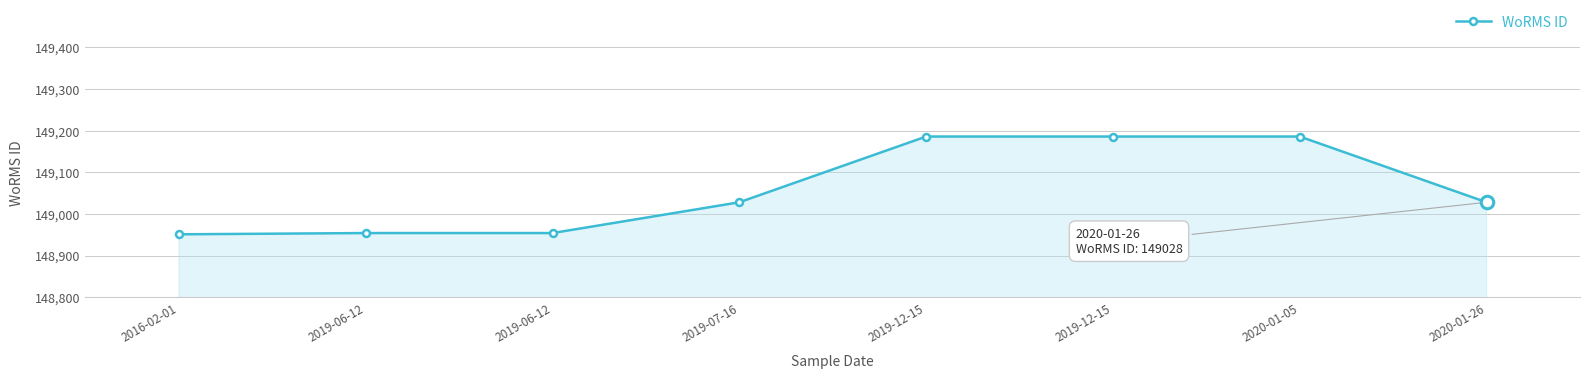

Reading right to left, list all the values displayed in this chart.

2020-01-26=149028	2020-01-05=149186	2019-12-15=149186	2019-12-15=149186	2019-07-16=149028	2019-06-12=148954	2019-06-12=148954	2016-02-01=148951